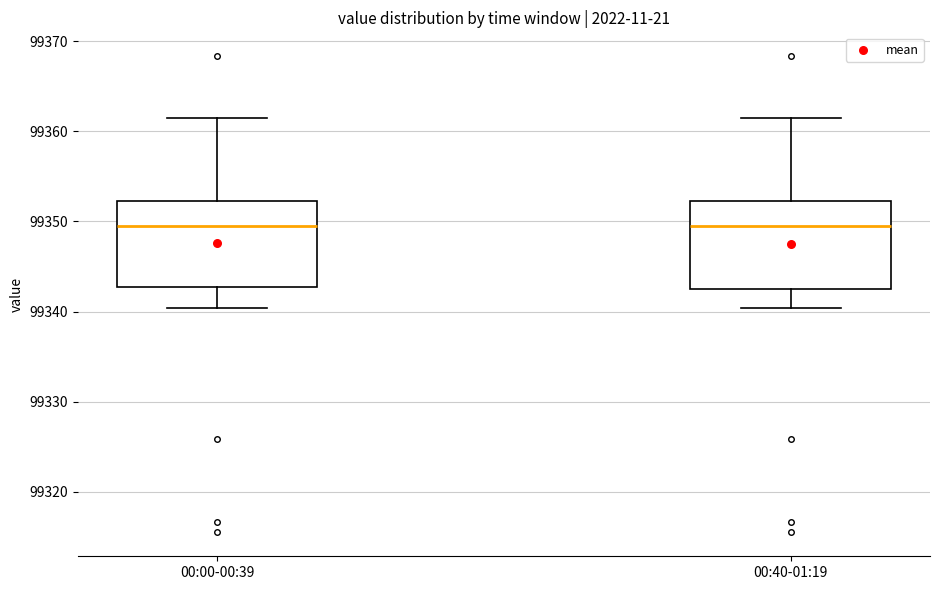

Where is the lower edge of the box for 00:00-00:39 on the y-axis? The values are not printed on the chart, so give them approximately, as read against the axis.

99343